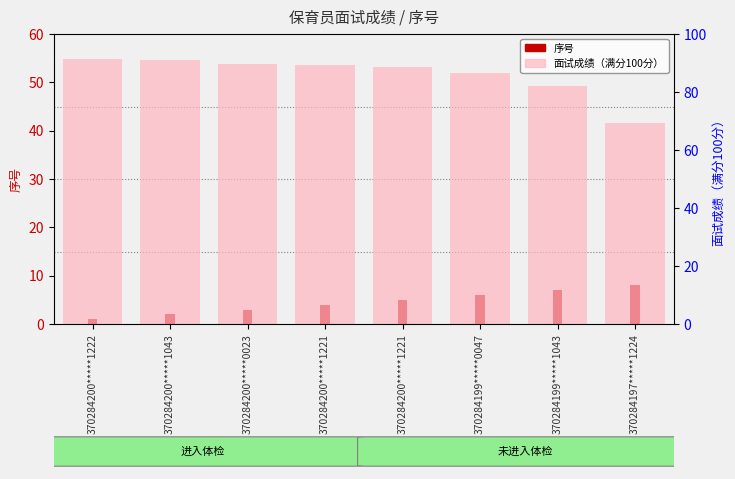

What is the maximum value for 面试成绩（满分100分）?

91.3